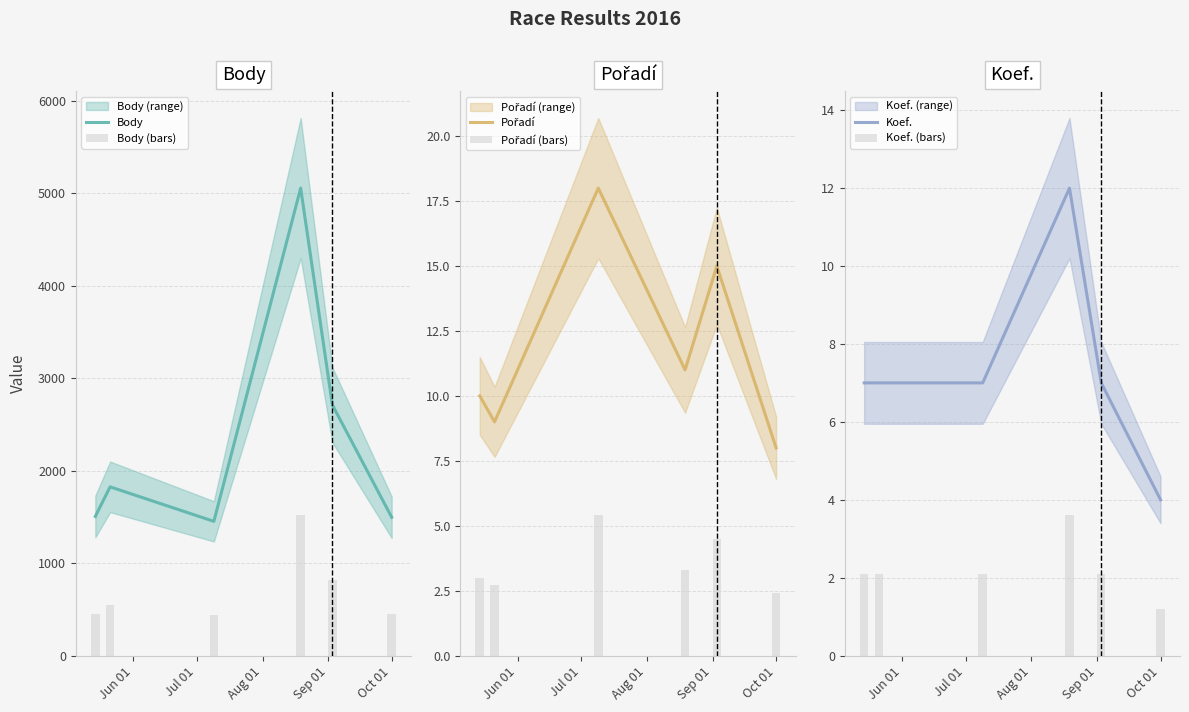

How many categories are shown in the chart?

6